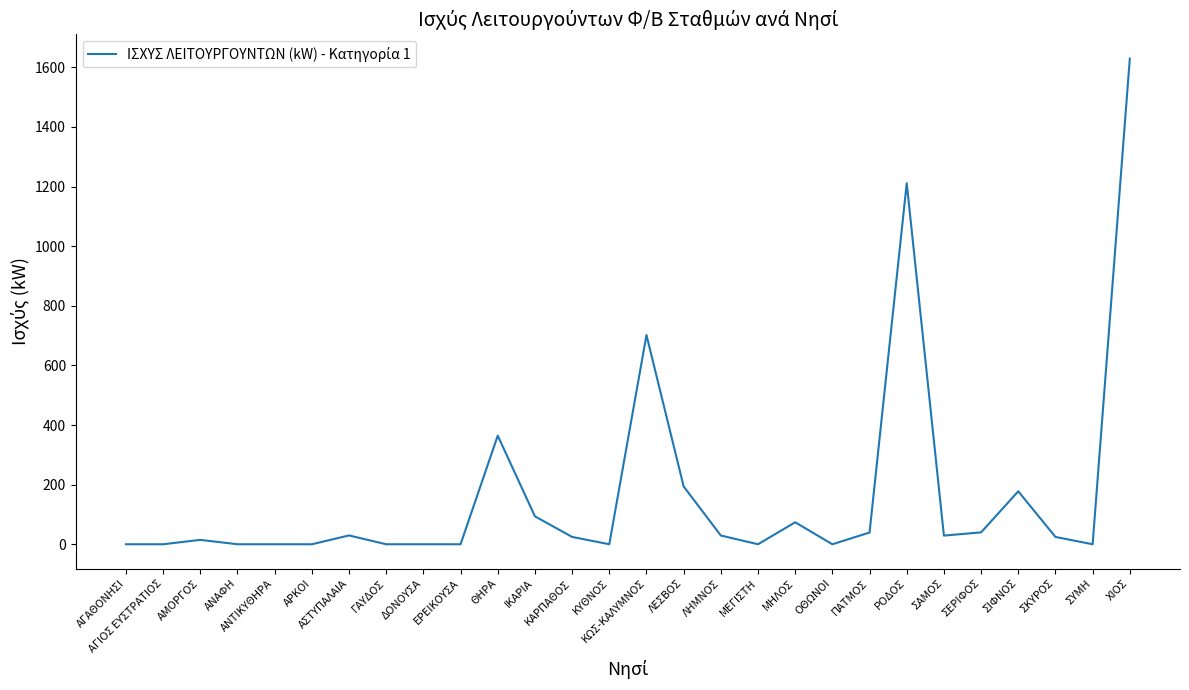

What is the change in value from ΣΕΡΙΦΟΣ to ΣΥΜΗ?

-39.9